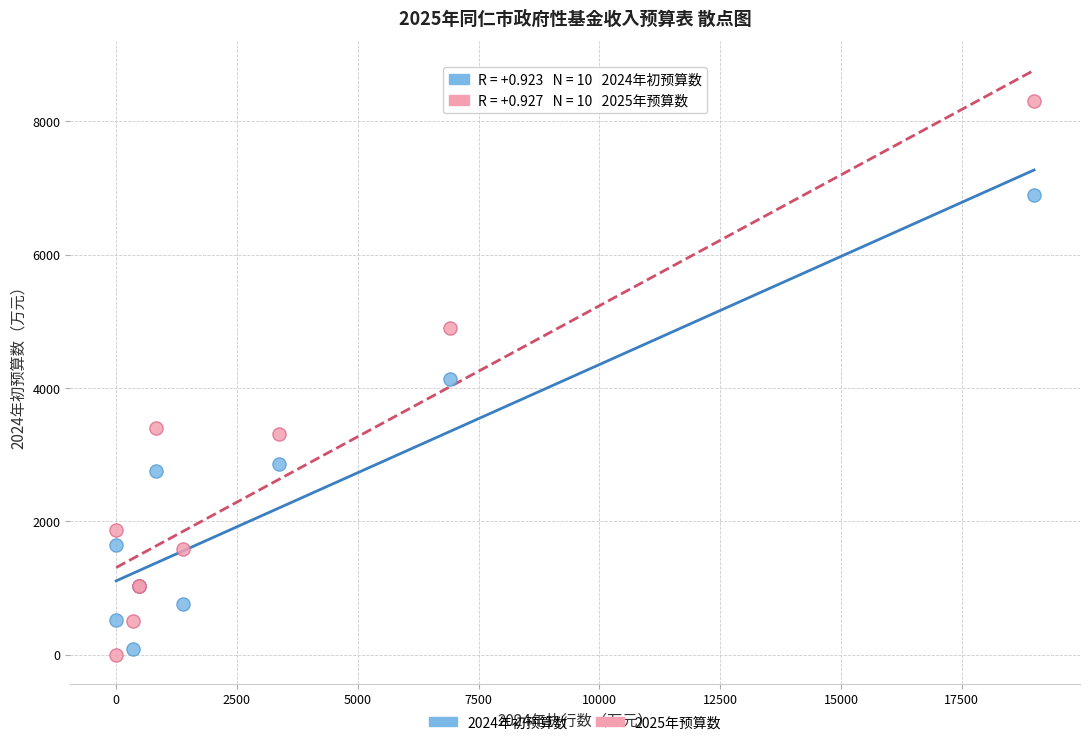

Which series contains the highest Y value?

2025年预算数